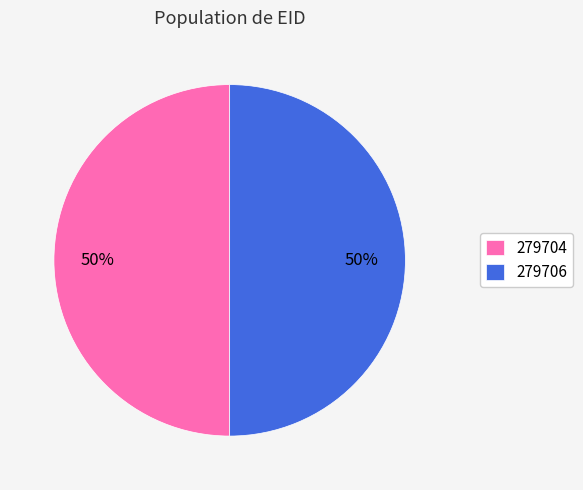

True or false: 279706 accounts for 43% of the total.

False